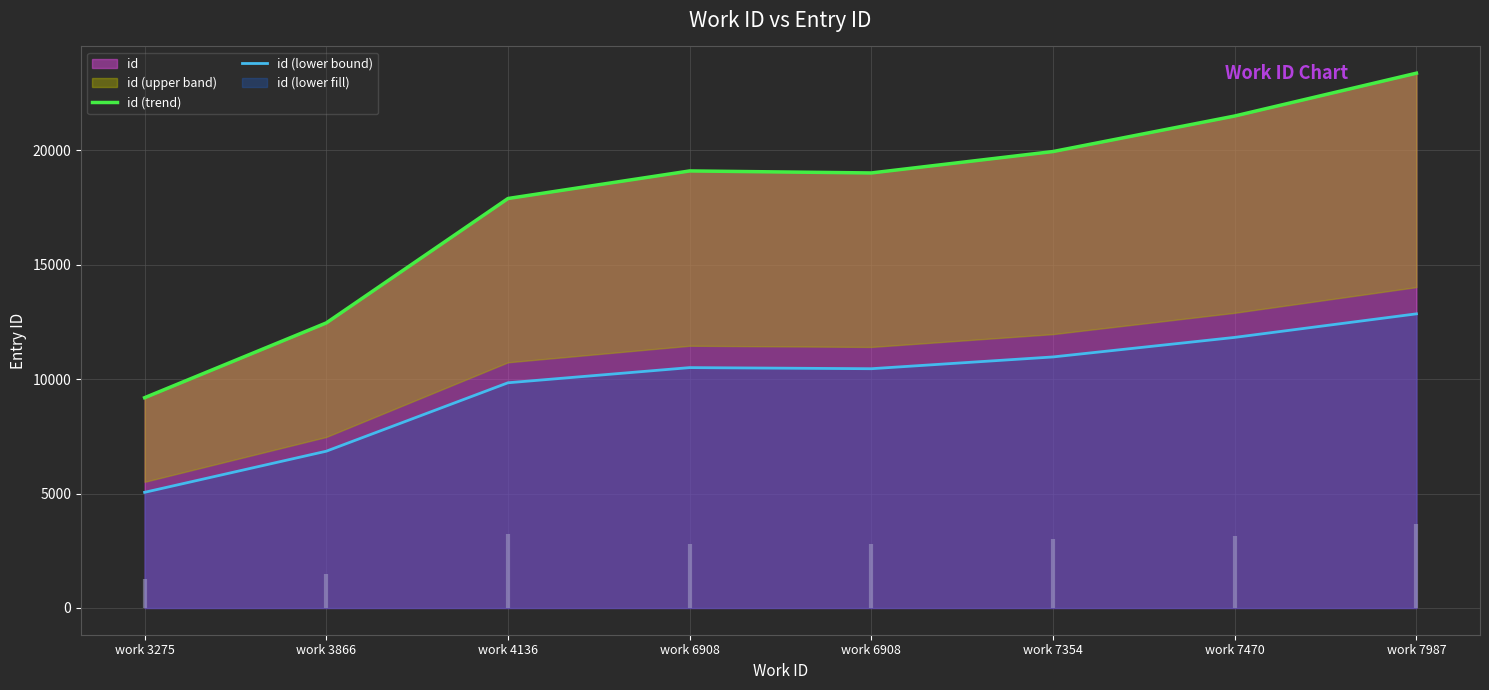

True or false: id (lower bound) and id (trend) intersect in this chart.

False